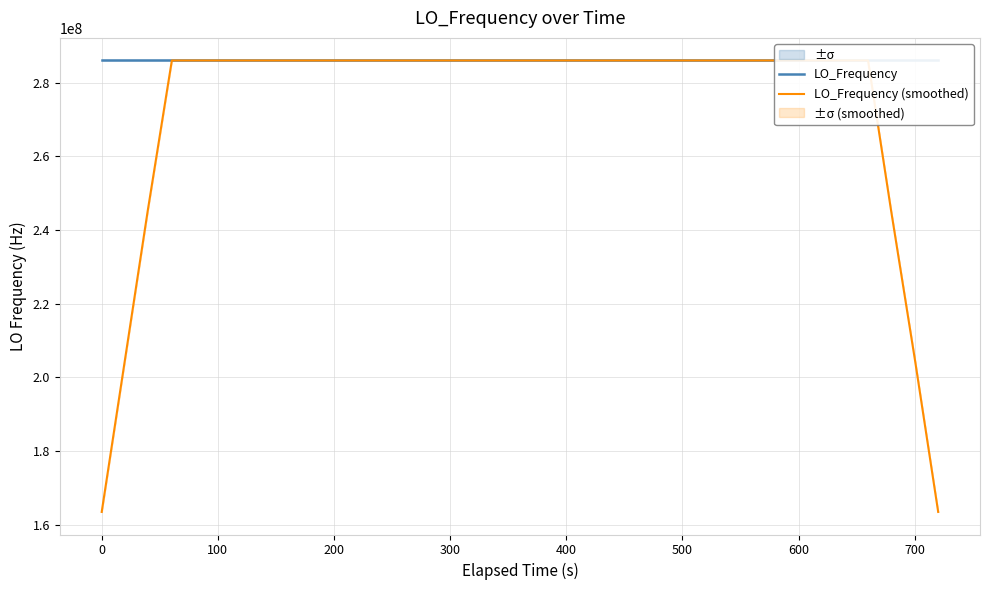

What is the average value of the LO_Frequency series?

286046998.9